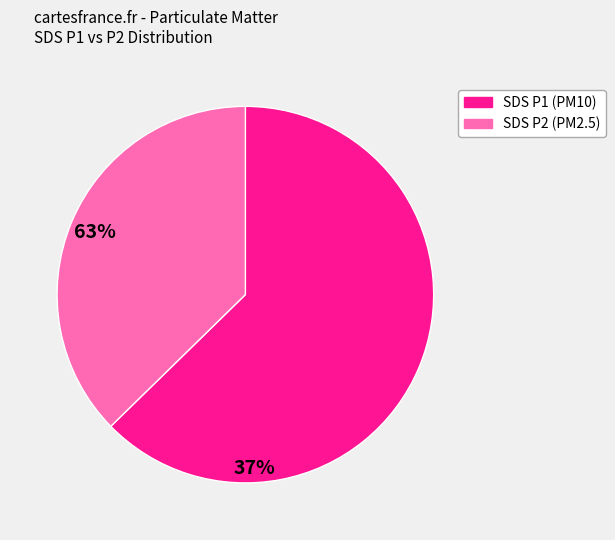

Is there a majority slice in this chart?

Yes